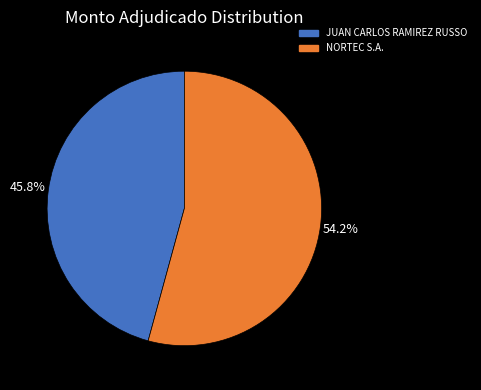

To the nearest percent, what is the average slice percentage?

50%